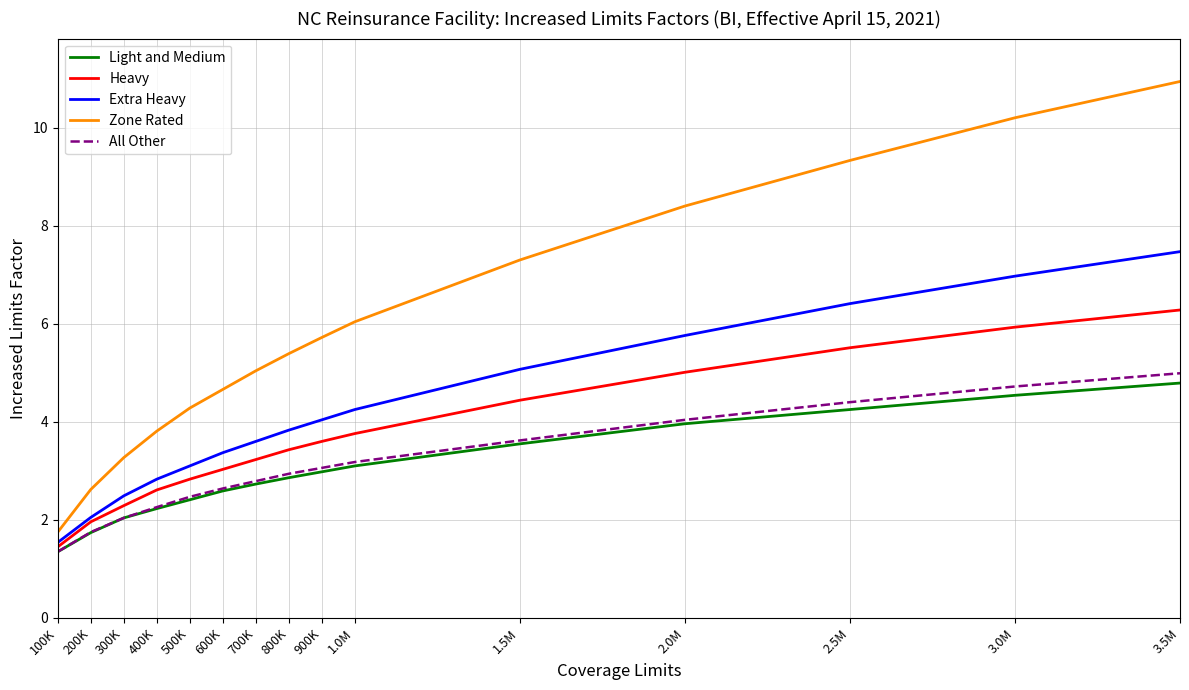

What is the difference between the Heavy values at 3.5M and 2.0M?

1.3